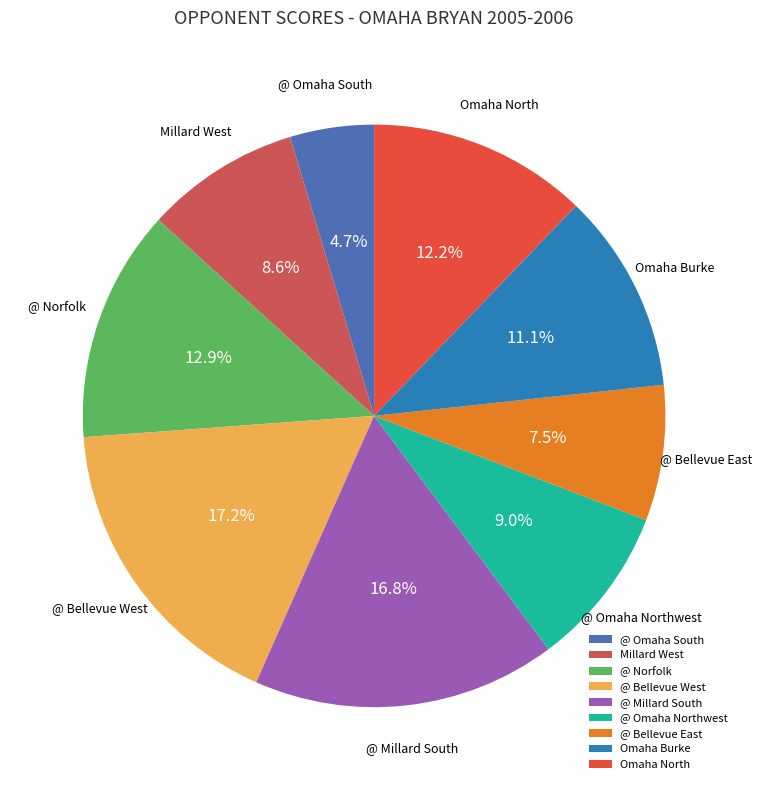

Does @ Millard South account for over 50% of the chart?

No